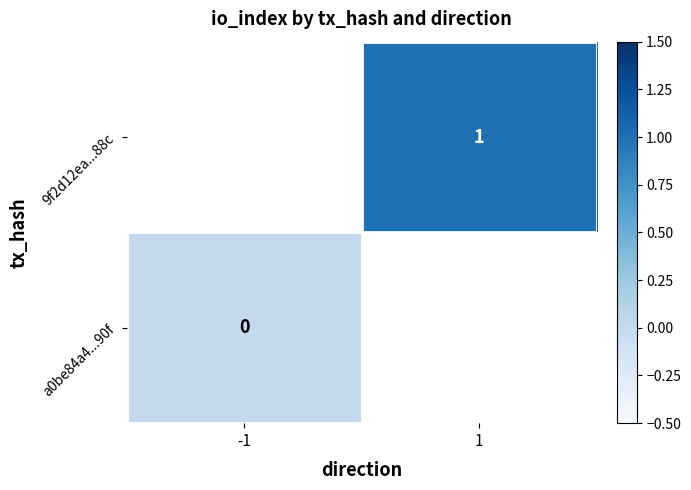

The value of 9f2d12ea...88c at 1 is 1. True or false?

True